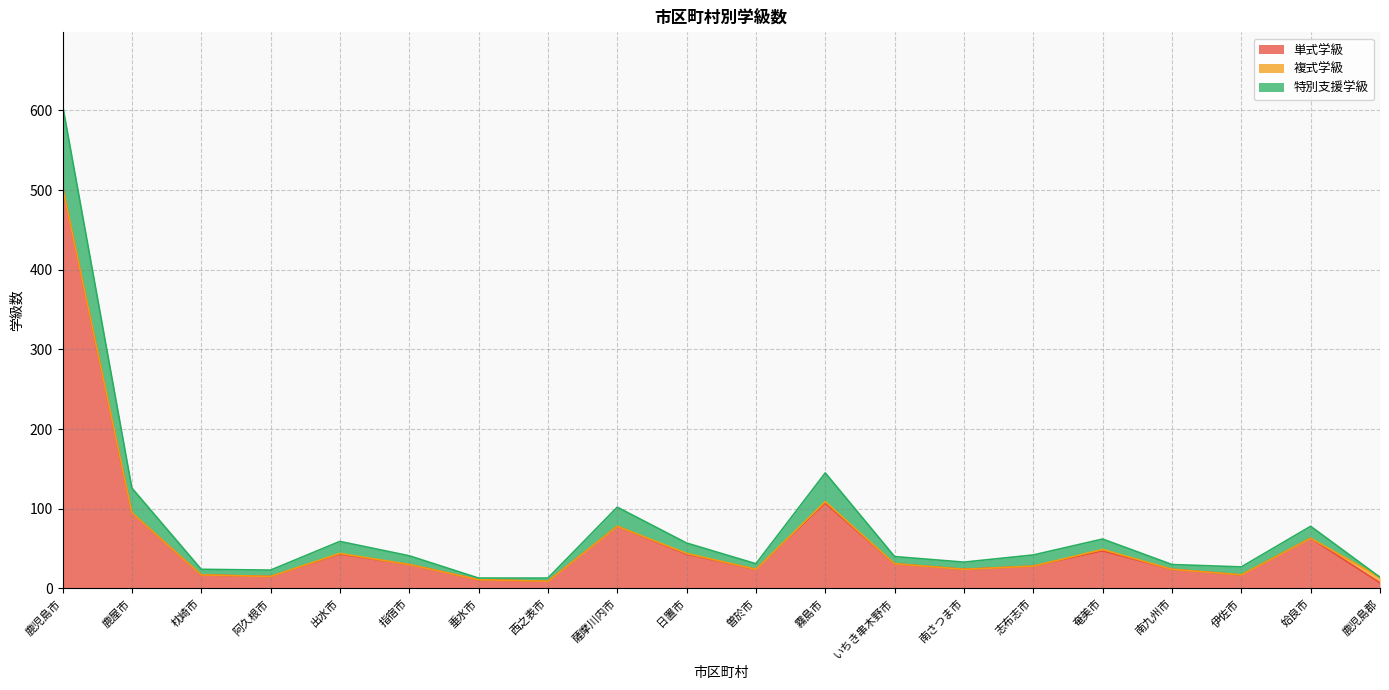

True or false: 特別支援学級 has a value of 51 at 南さつま市.

False